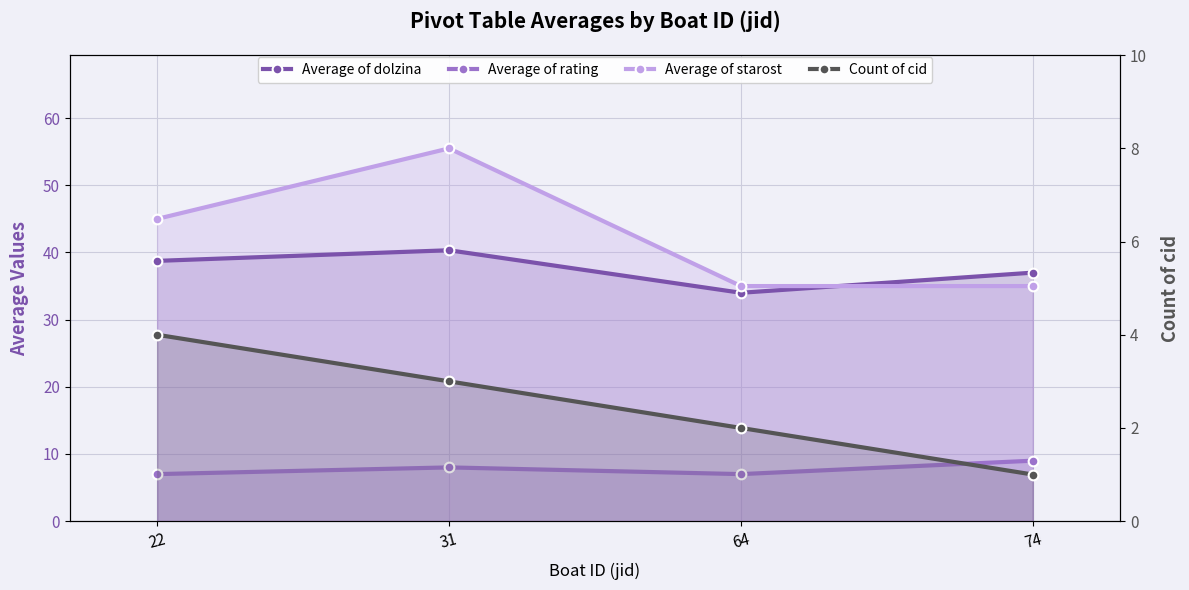

Is it true that Average of rating equals 7.0 at 22?

True